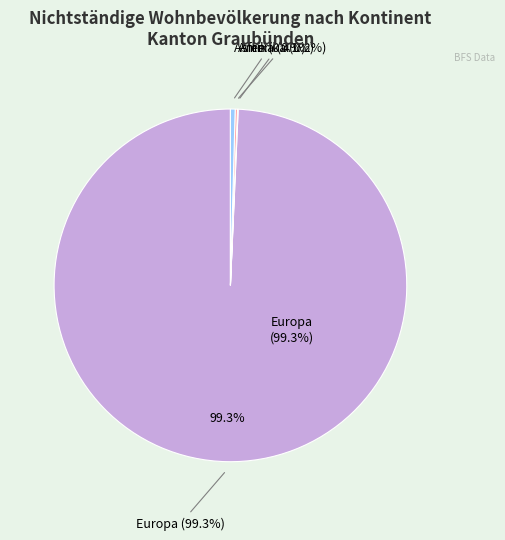

Rank the categories by value from lowest to highest.

Ozeanien, Afrika, Amerika, Asien, Europa